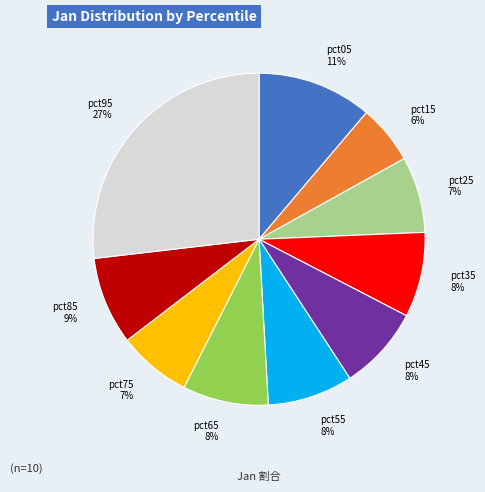

Is pct25 the majority of the pie?

No